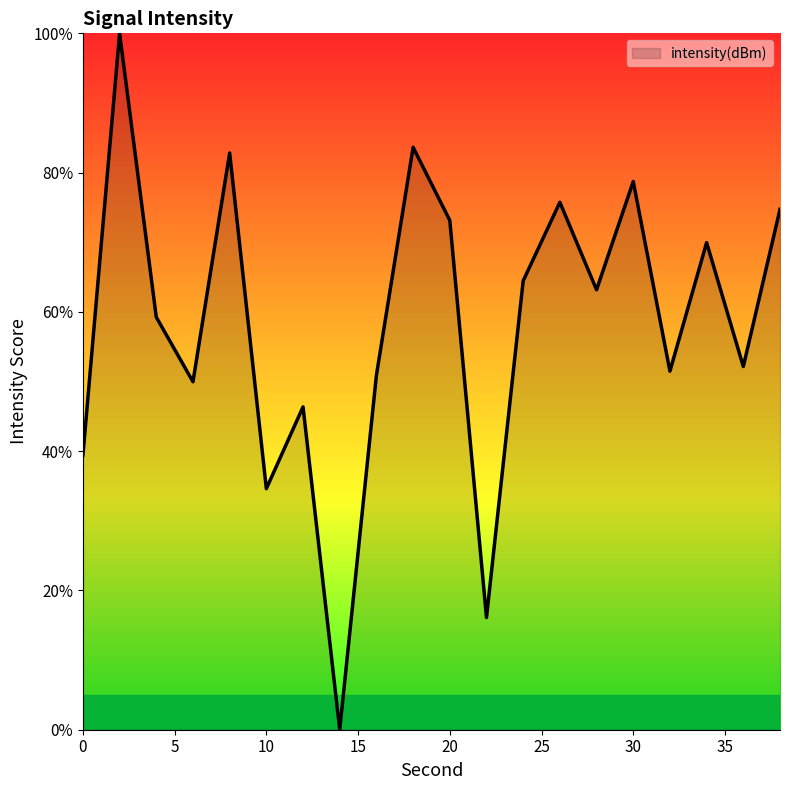

What is the difference between the maximum and minimum values?

100.0